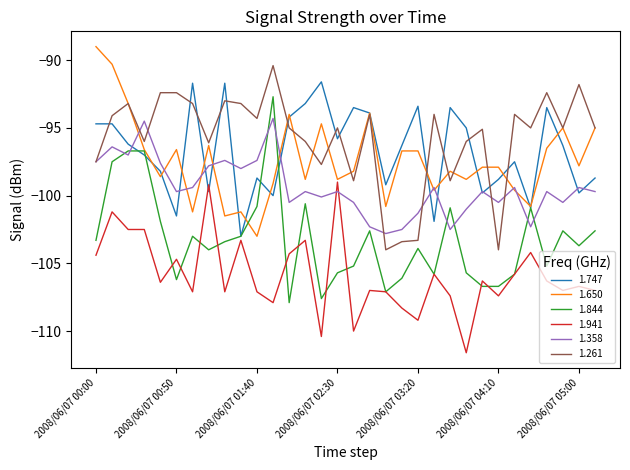

What is the smallest value displayed?

-111.6